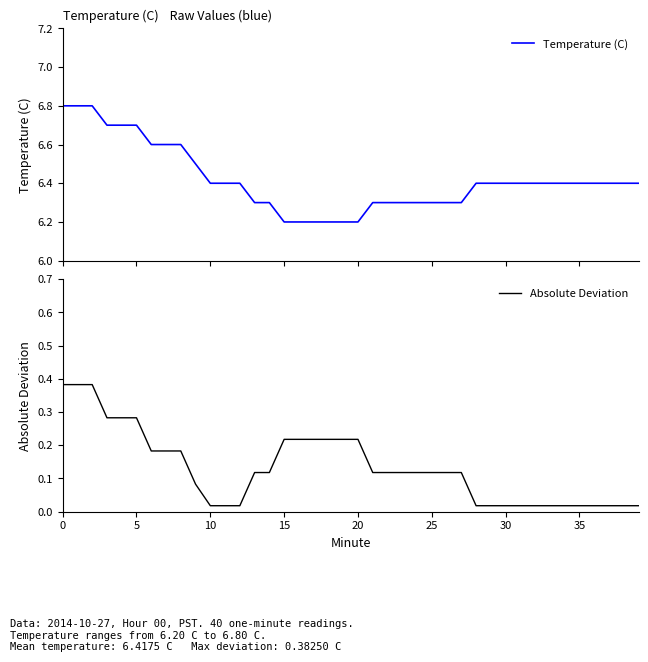

How many lines are shown in the chart?

2